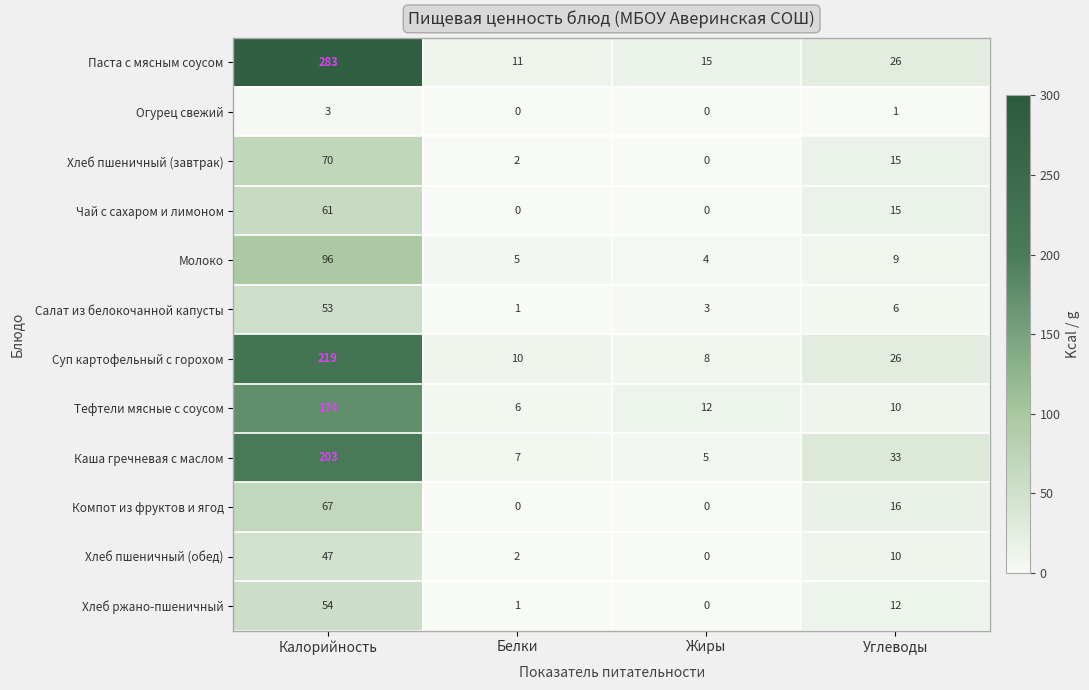

What is the difference between the maximum and second lowest values in the Паста с мясным соусом series?

268